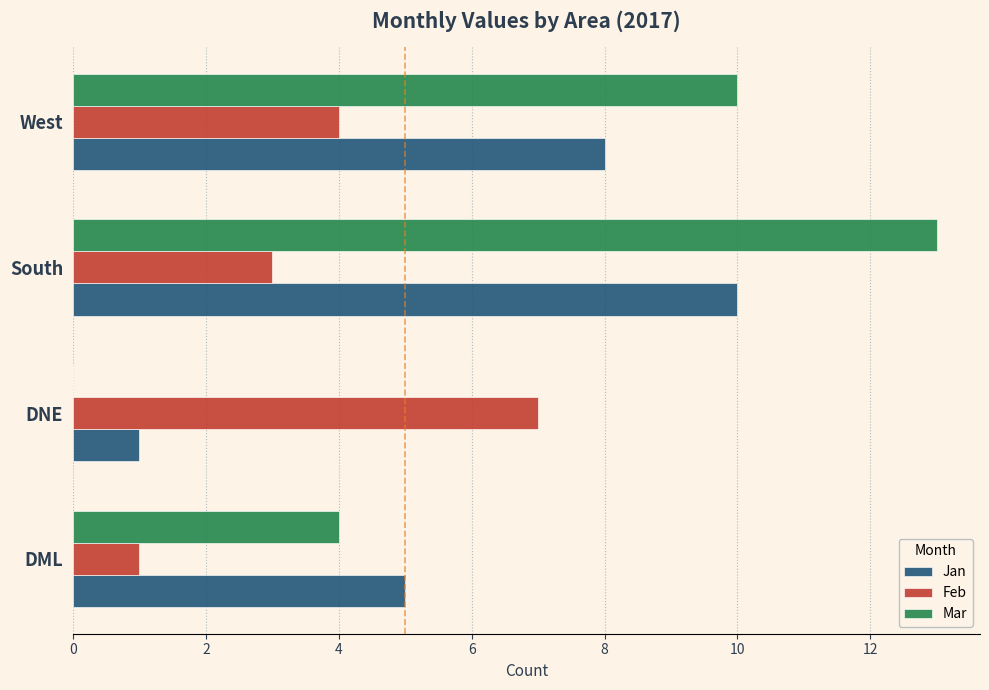

What is the sum of all Feb values?

15